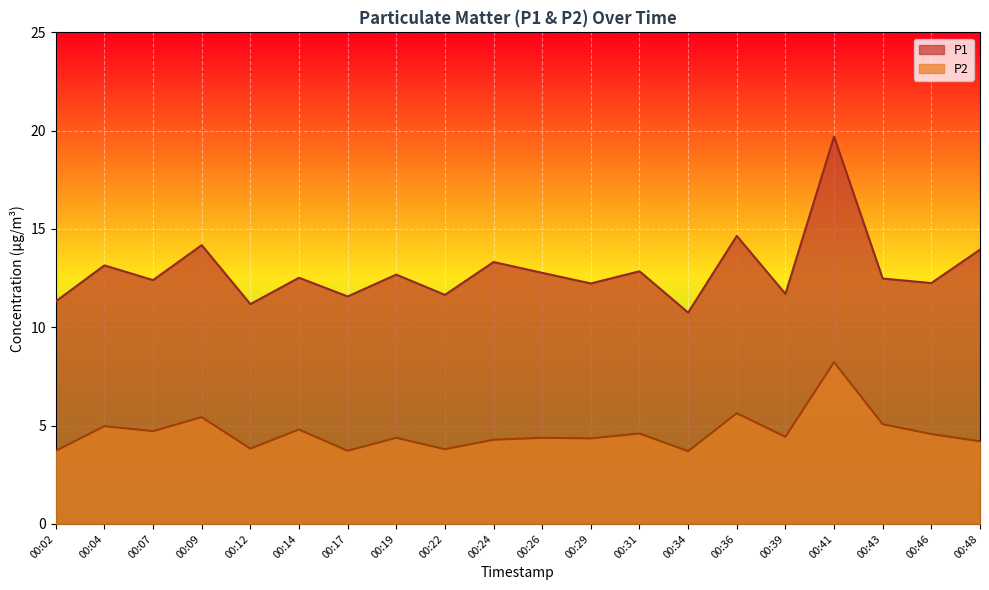

How many values in the P2 series exceed 4?

15